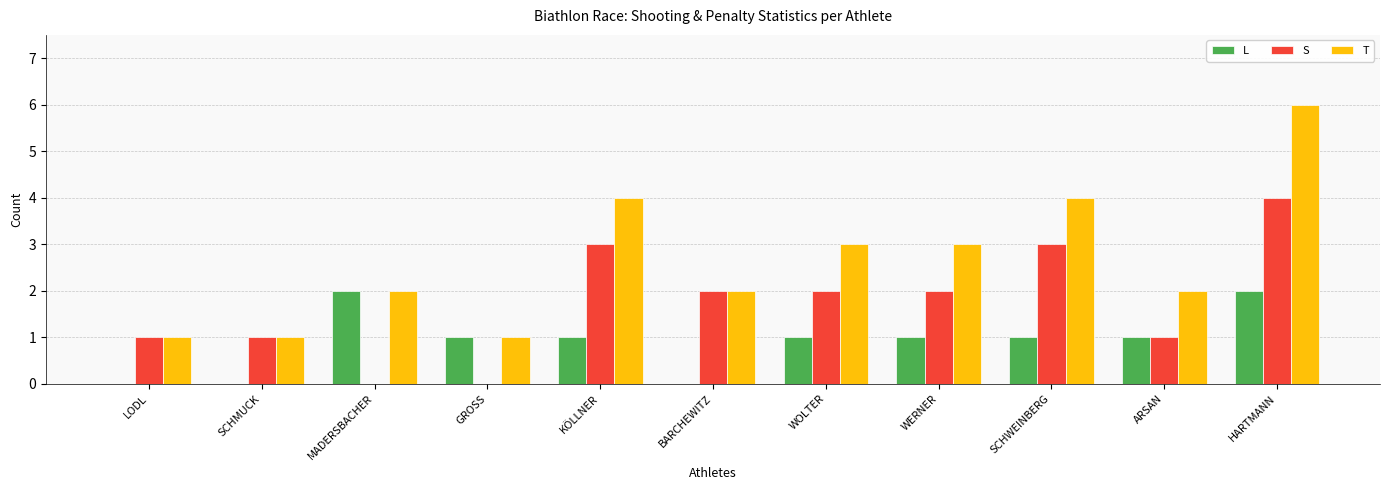

Which series changed the most between KÖLLNER and BARCHEWITZ?

T